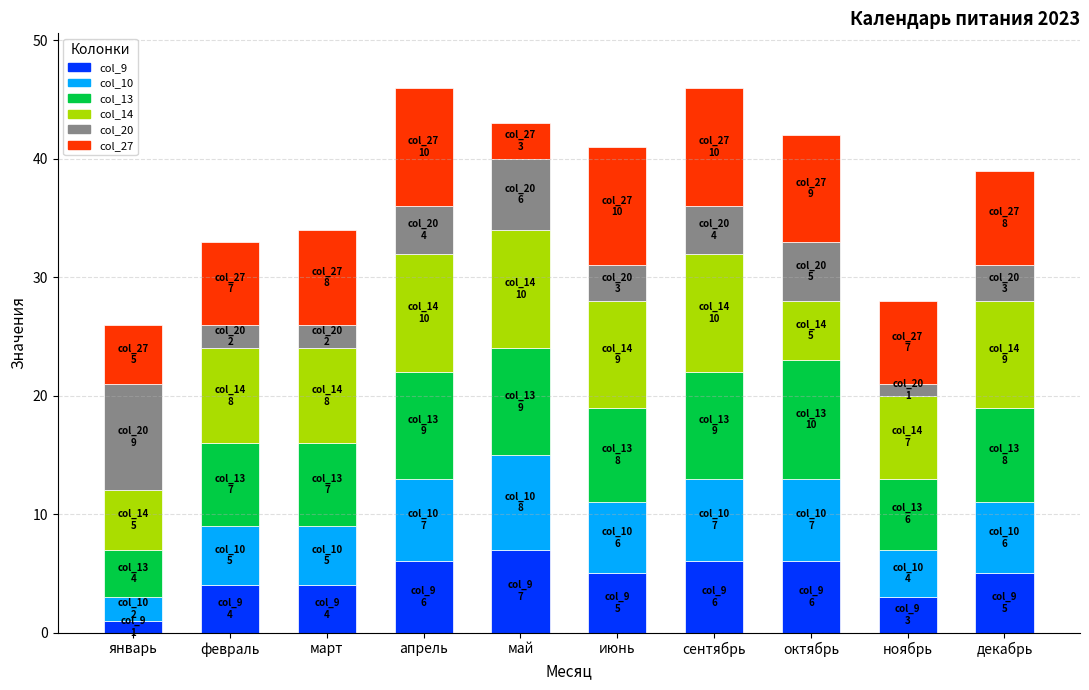

Which category has the lowest value in the col_9 series?

январь